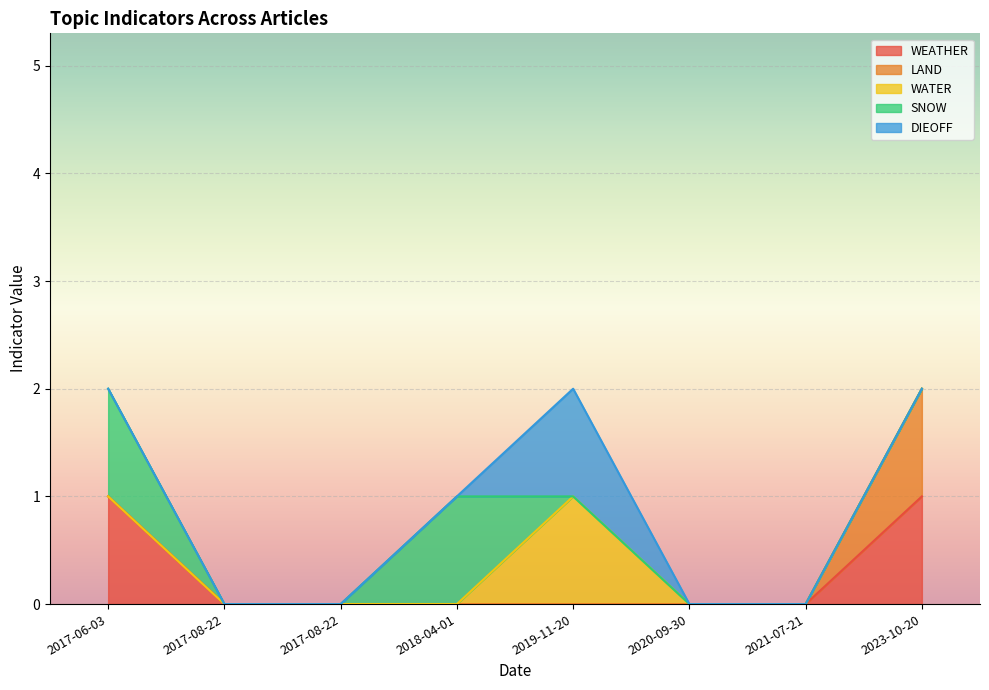

How many LAND values are between 0 and 1?

8